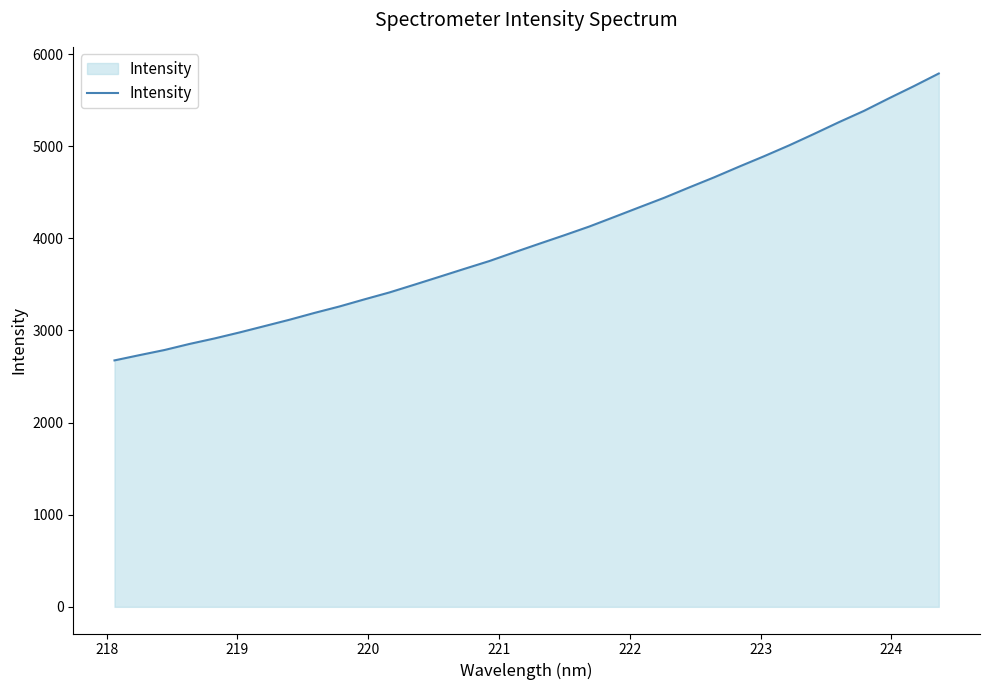

What is the minimum value shown in the chart?

2674.7